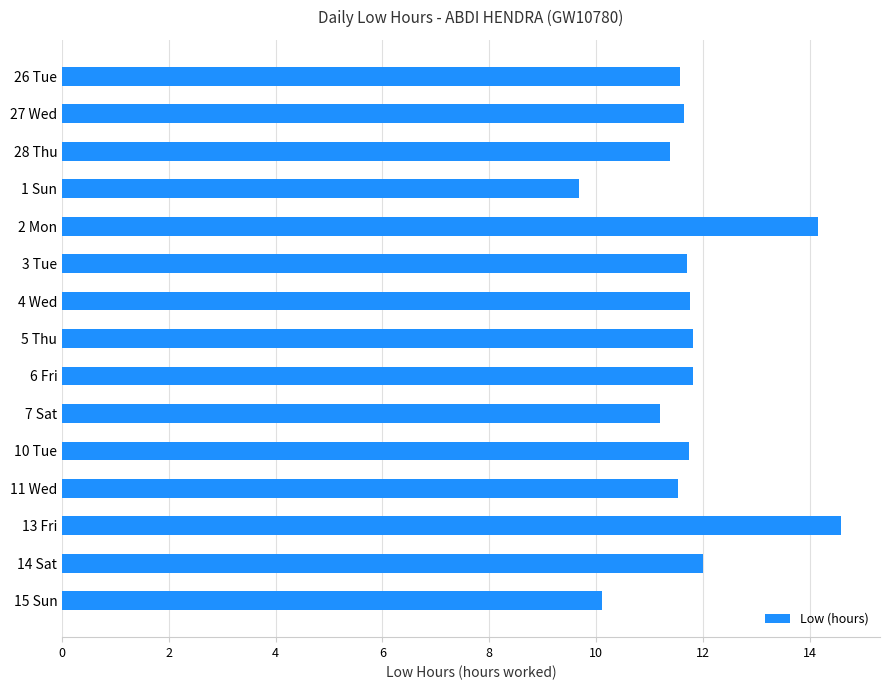

What is the greatest value displayed?

14.6